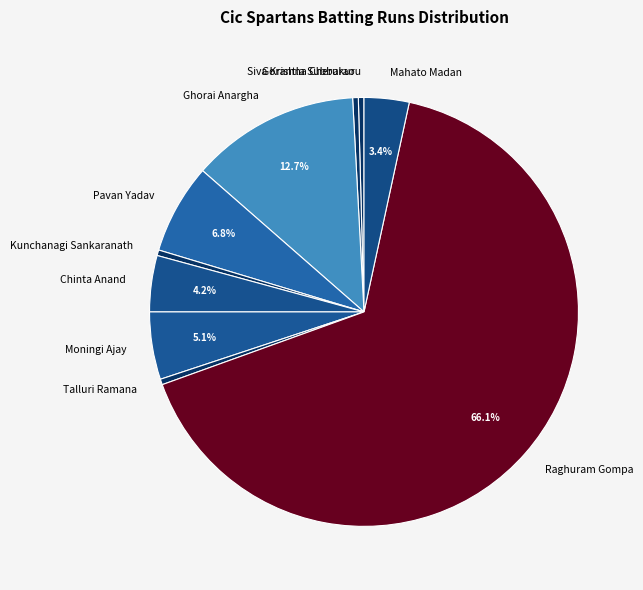

How many segments does this pie chart have?

10